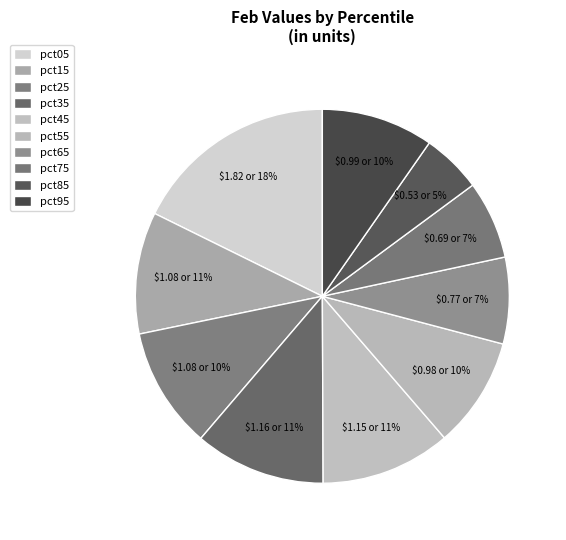

Combined, do pct25 and pct05 account for over 50%?

No